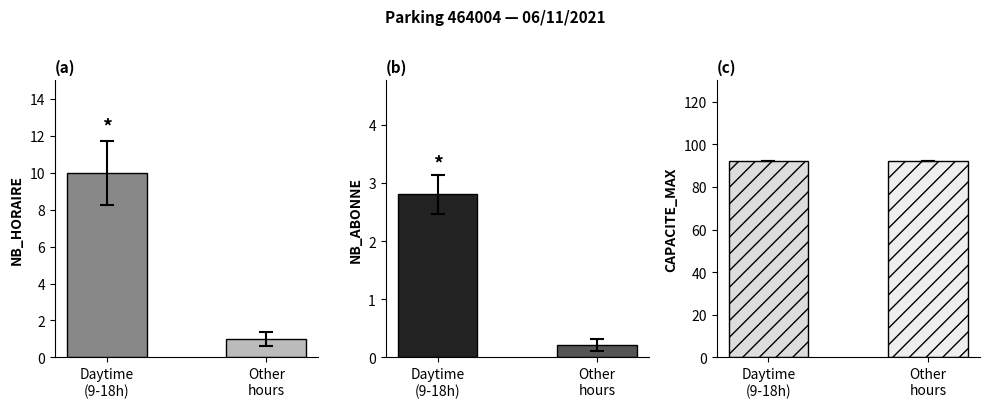

How many groups of bars are there?

2